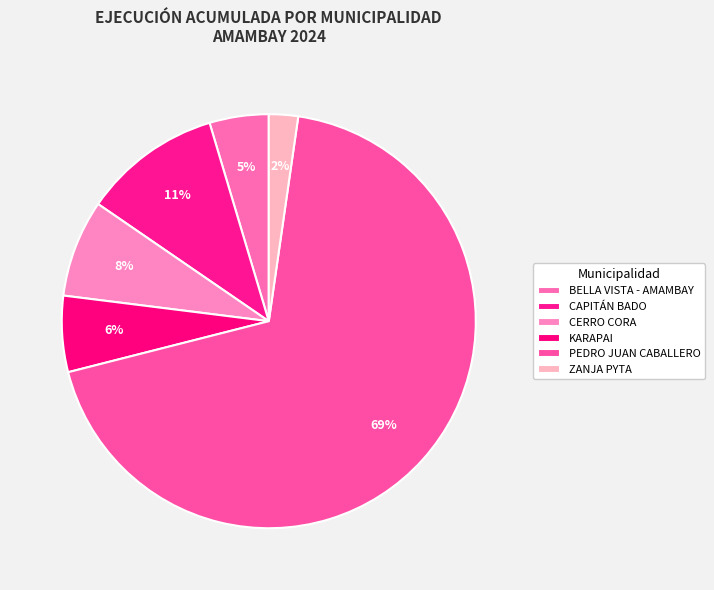

How many slices are in this pie chart?

6